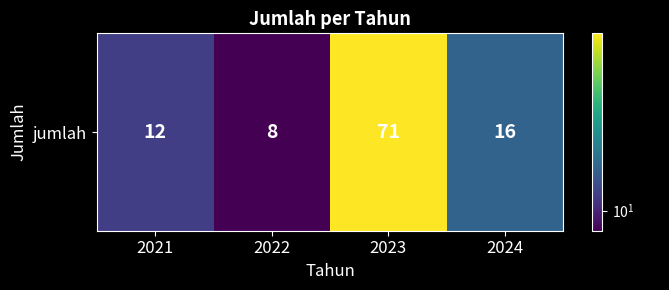

Reading left to right, list all the values displayed in this chart.

12	8	71	16